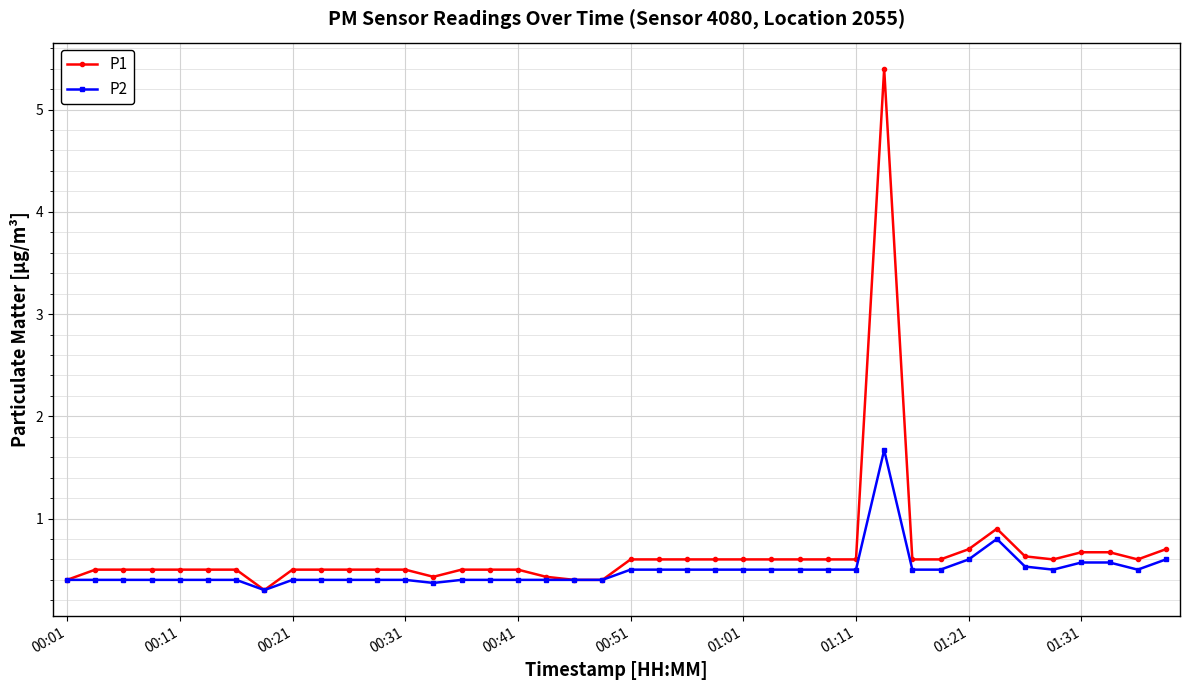

Which series has the widest spread of values?

P1